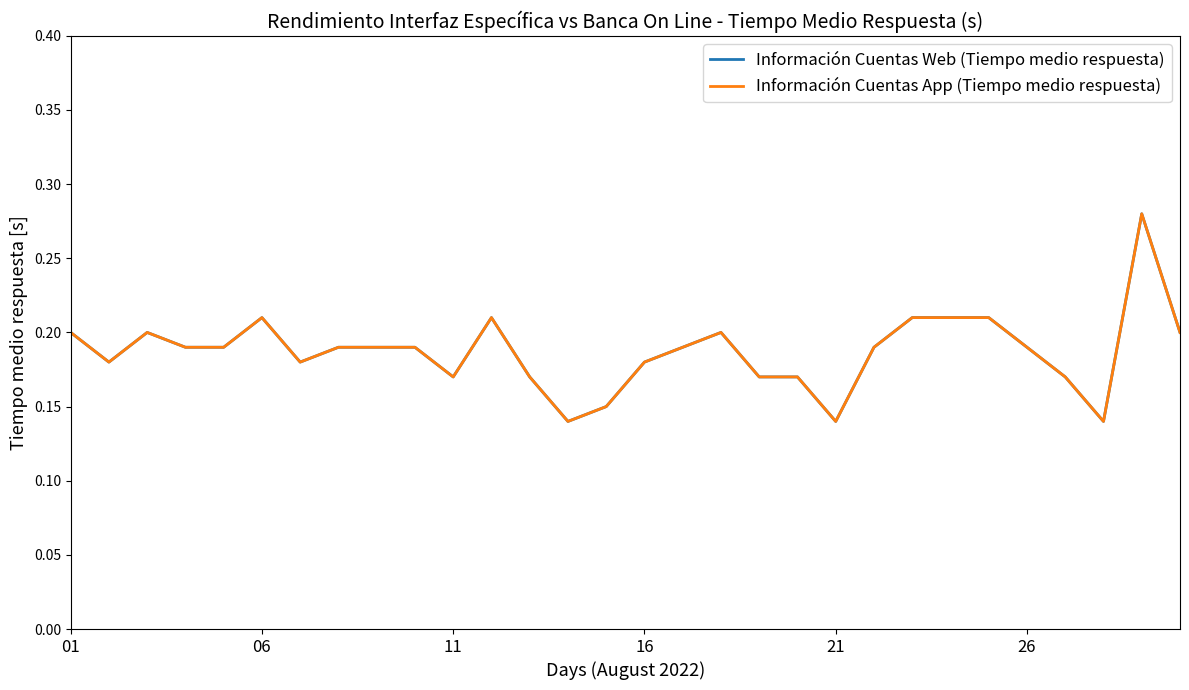

True or false: Información Cuentas Web (Tiempo medio respuesta) and Información Cuentas App (Tiempo medio respuesta) cross at least once.

False